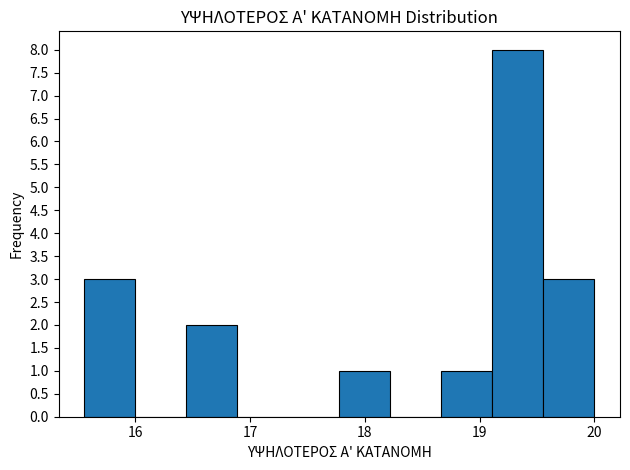

Which range on the x-axis has the tallest bar?

19.1 to 19.6